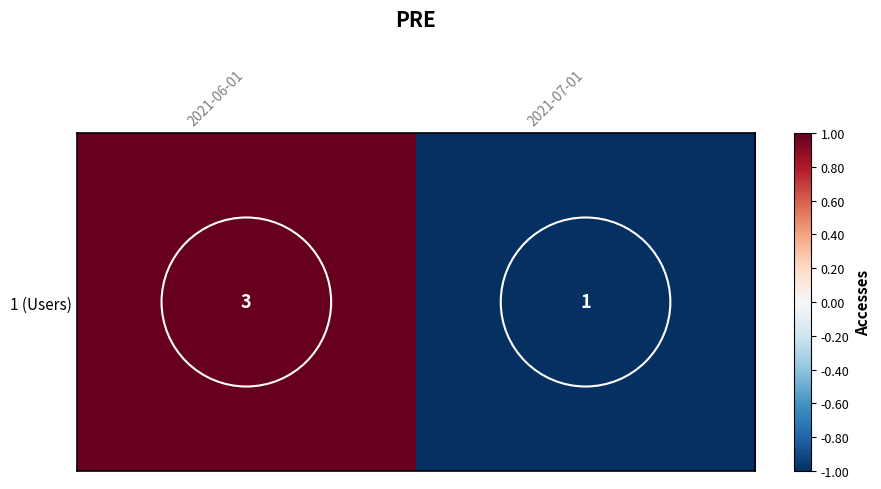

Rank the categories by value from lowest to highest.

2021-07-01, 2021-06-01